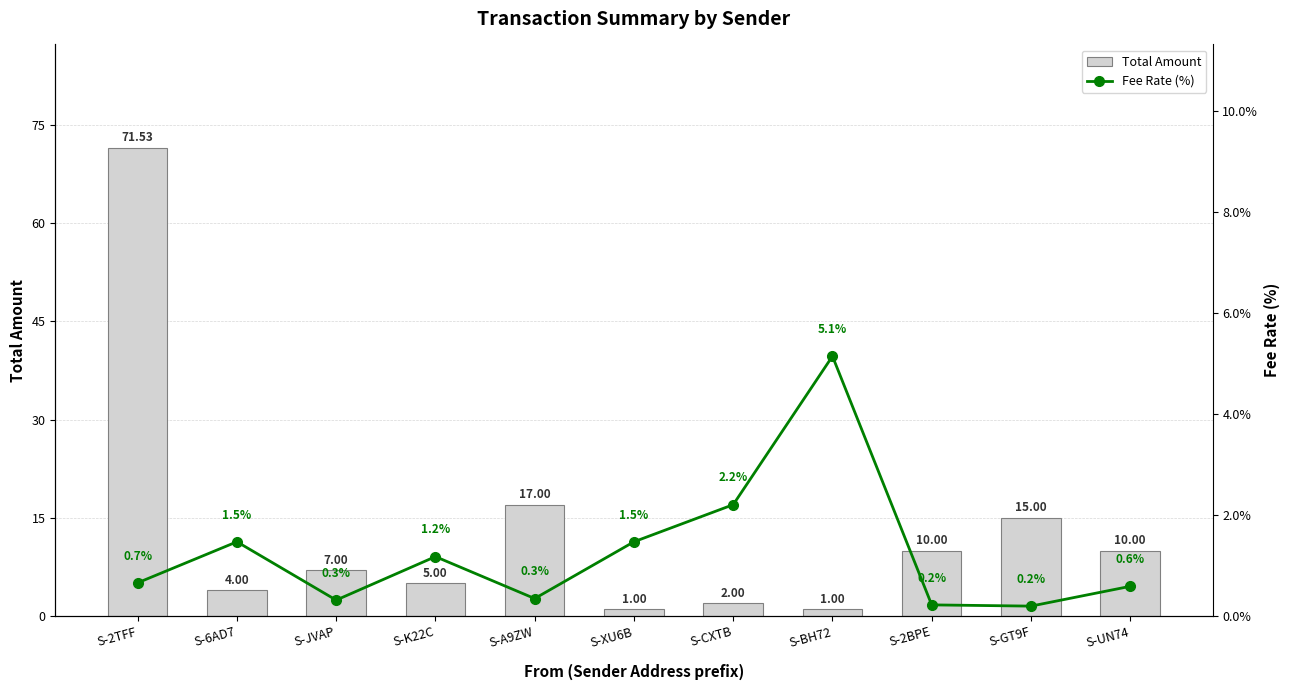

List the labels in order of Fee Rate (%) value, smallest first.

S-GT9F, S-2BPE, S-JVAP, S-A9ZW, S-UN74, S-2TFF, S-K22C, S-6AD7, S-XU6B, S-CXTB, S-BH72